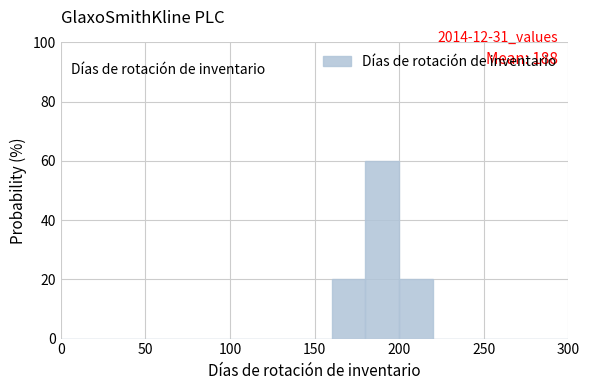

Which range on the x-axis has the tallest bar?

180 to 200